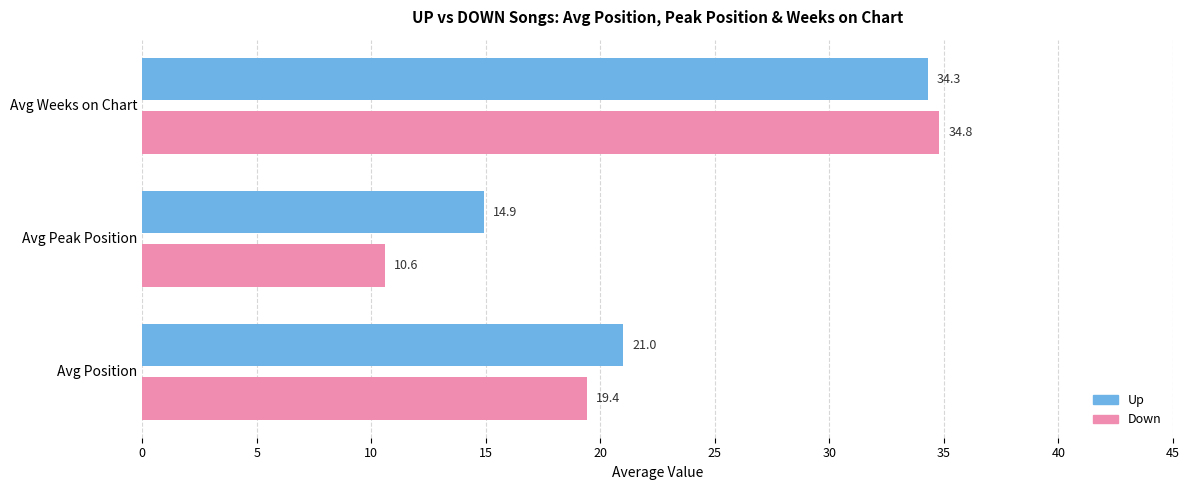

What is the maximum value shown in the chart?

34.8